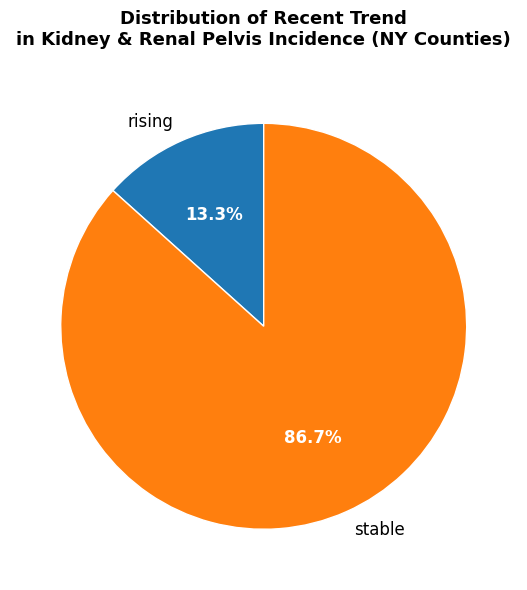

Does stable account for over 50% of the chart?

Yes